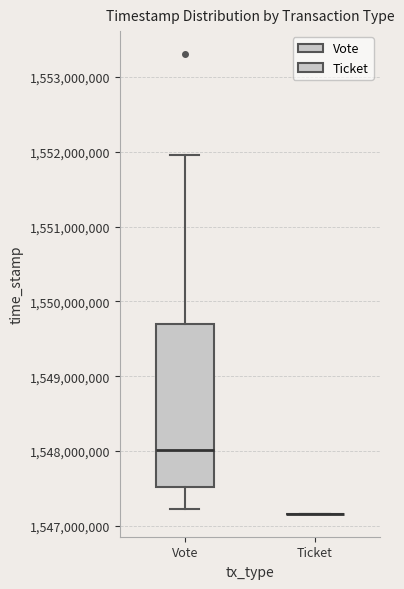

Reading left to right, read every box against the y-axis: the position of its median line, the range the box covers, and the ends of its whiskers. The values are not printed on the chart, so give them approximately, as read against the axis.

Vote: median 1548000000, box 1547500000 to 1549700000, whiskers 1547200000 to 1552000000
Ticket: box collapsed to a line at 1547200000, whiskers 1547200000 to 1547200000